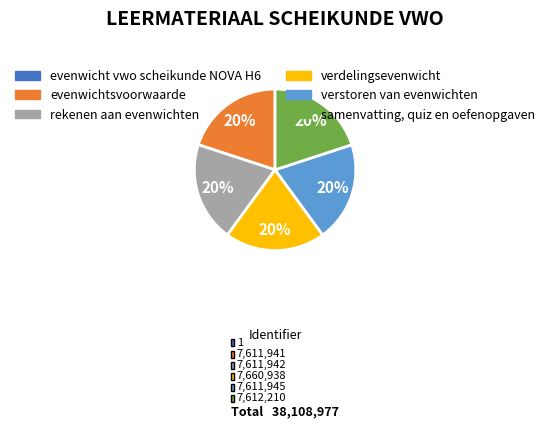

To the nearest percent, what is the difference between the largest and smallest slice percentages?

20%